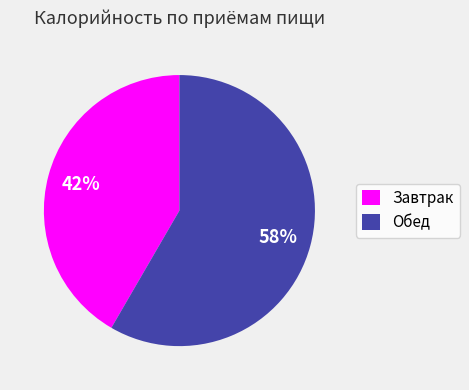

What is the largest slice in the pie chart?

Обед